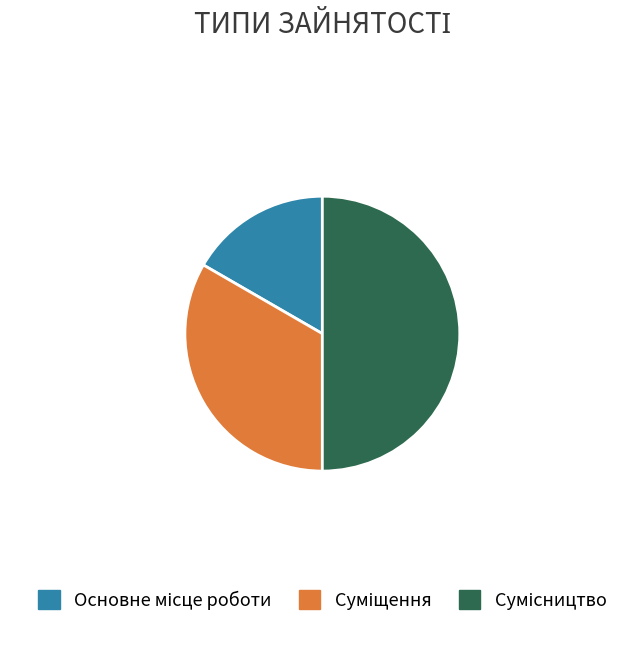

How many segments does this pie chart have?

3